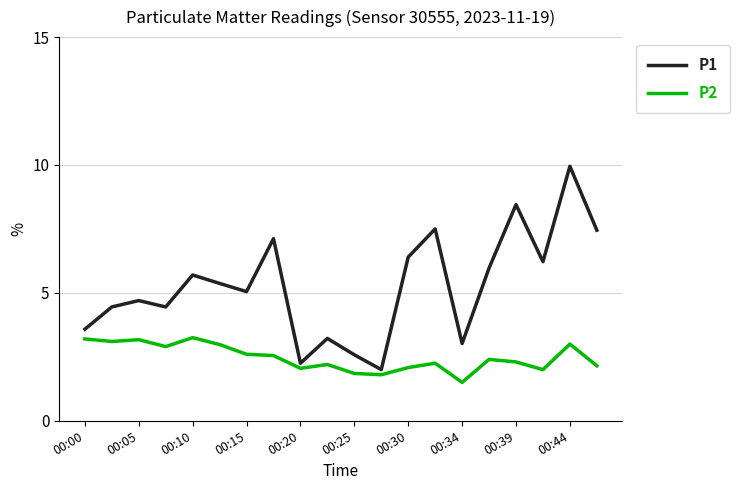

Which series has the largest range (max minus min)?

P1